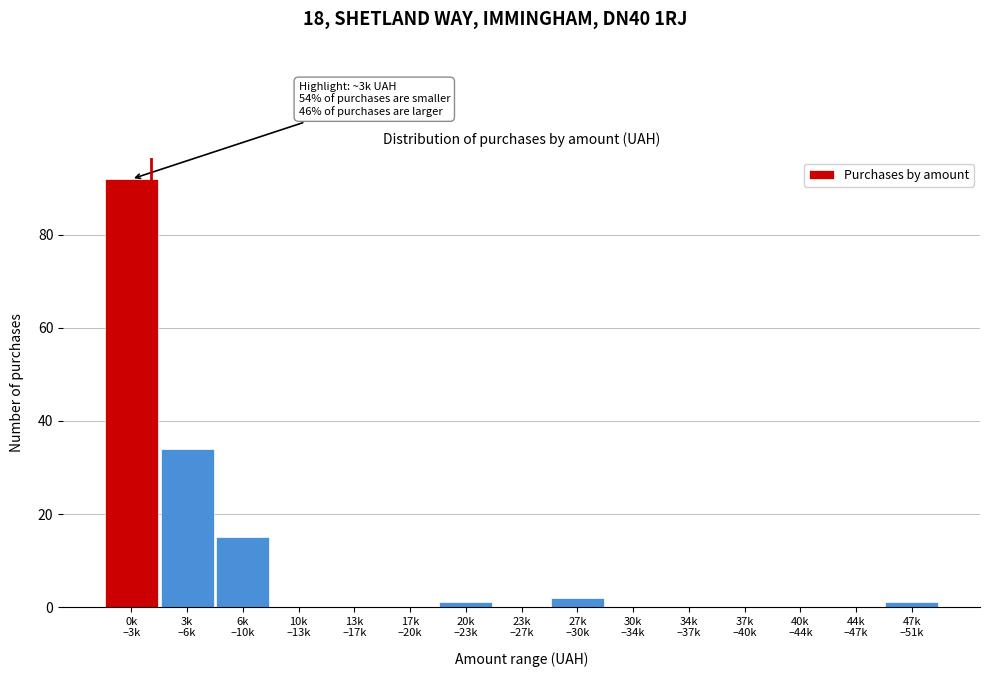

What is the sum of all values?

145